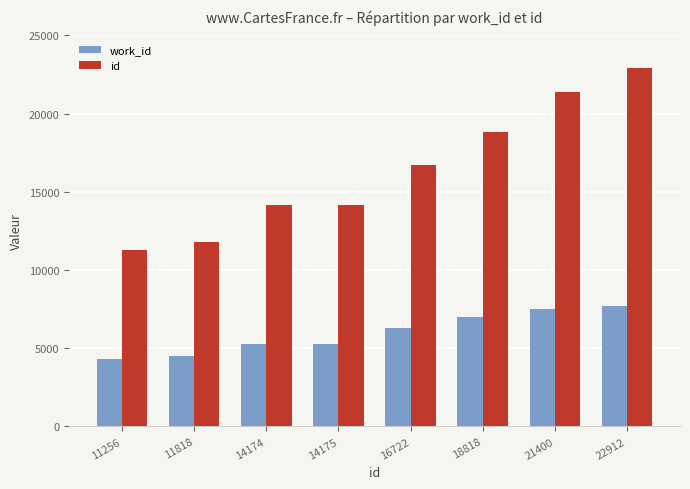

What are all the series names shown in the legend?

work_id, id